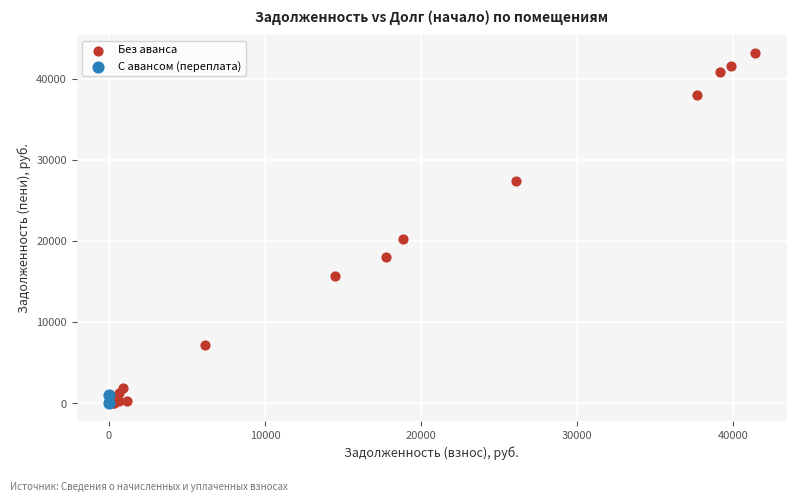

What are all the series names shown in the legend?

Без аванса, С авансом (переплата)